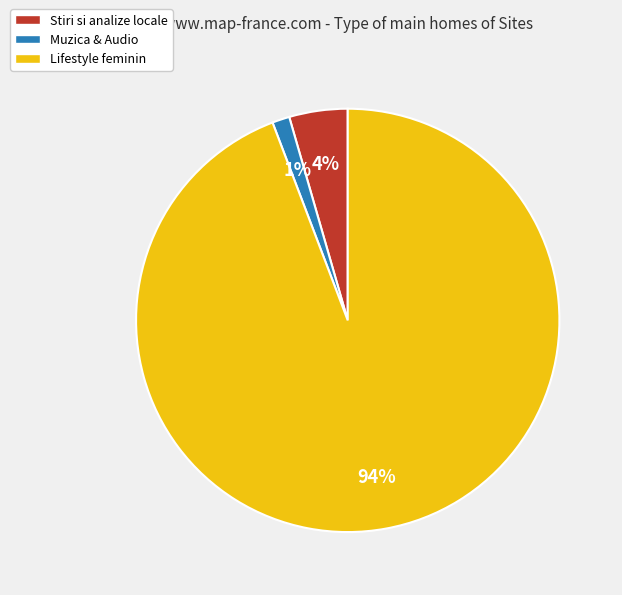

Which slice is the smallest?

Muzica & Audio